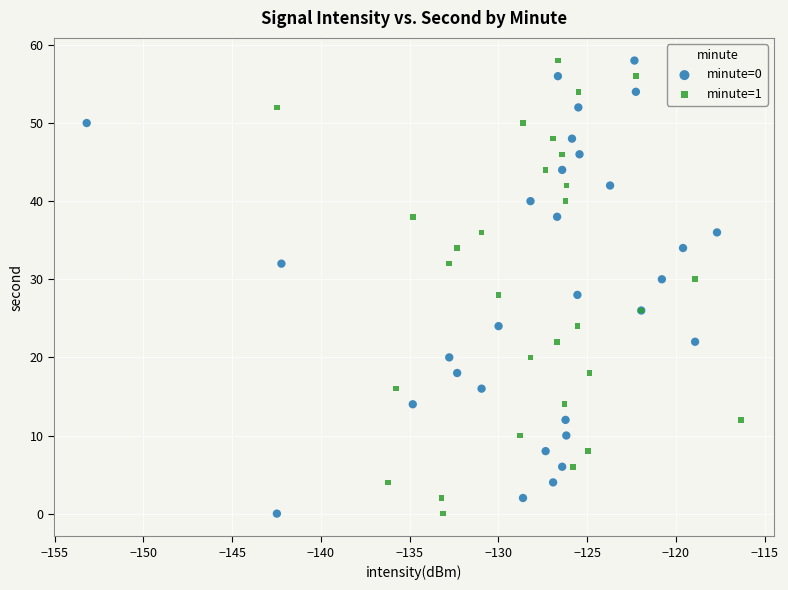

What are all the series names shown in the legend?

minute=0, minute=1